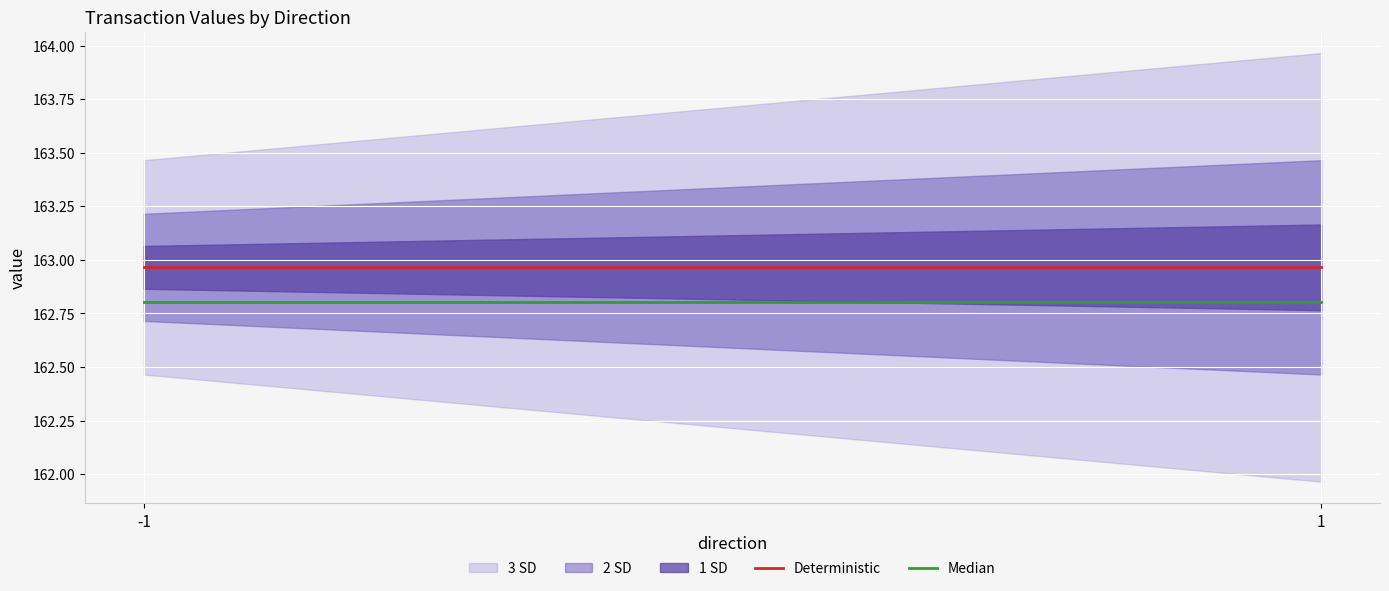

Is the value of Median at 1 greater than the value of Deterministic at -1?

No